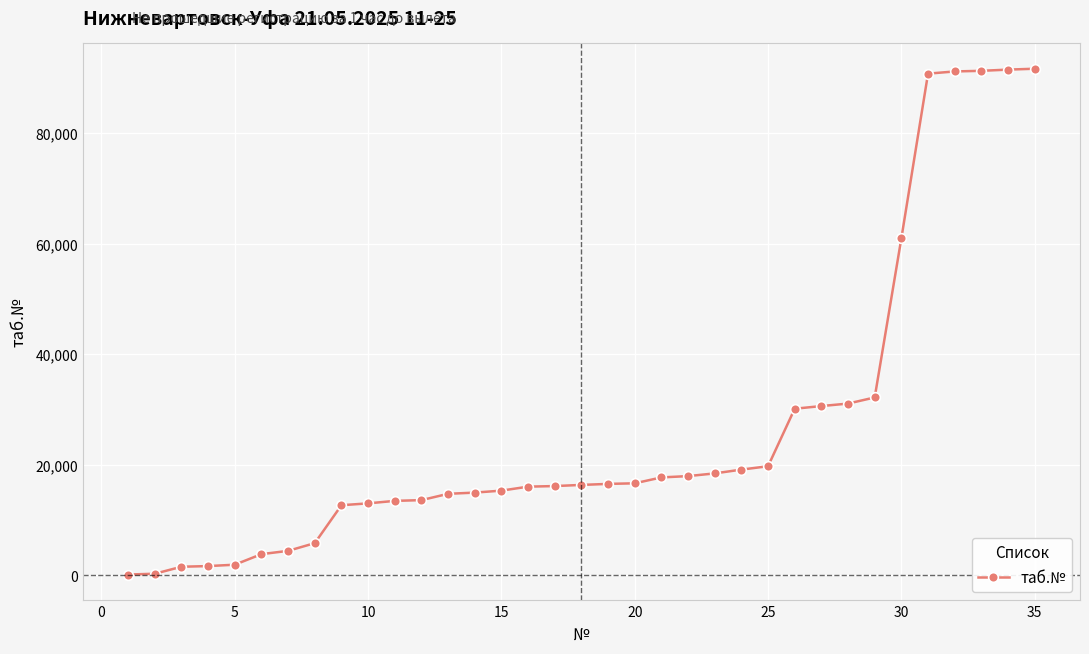

What is the sum of all values?

933901